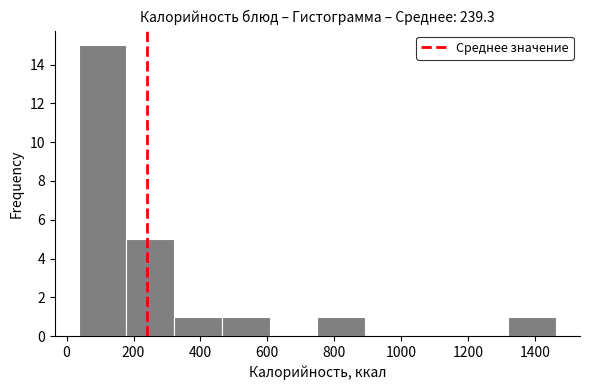

Reading left to right, list every bar in this chart as the range it spans on the x-axis followed by its height. Neither the bar edges nor the heights are printed on the chart, so give them approximately, as read against the axes.

40 to 180: 15
180 to 320: 5
320 to 460: 1
460 to 600: 1
600 to 740: 0
740 to 900: 1
900 to 1040: 0
1040 to 1180: 0
1180 to 1320: 0
1320 to 1460: 1